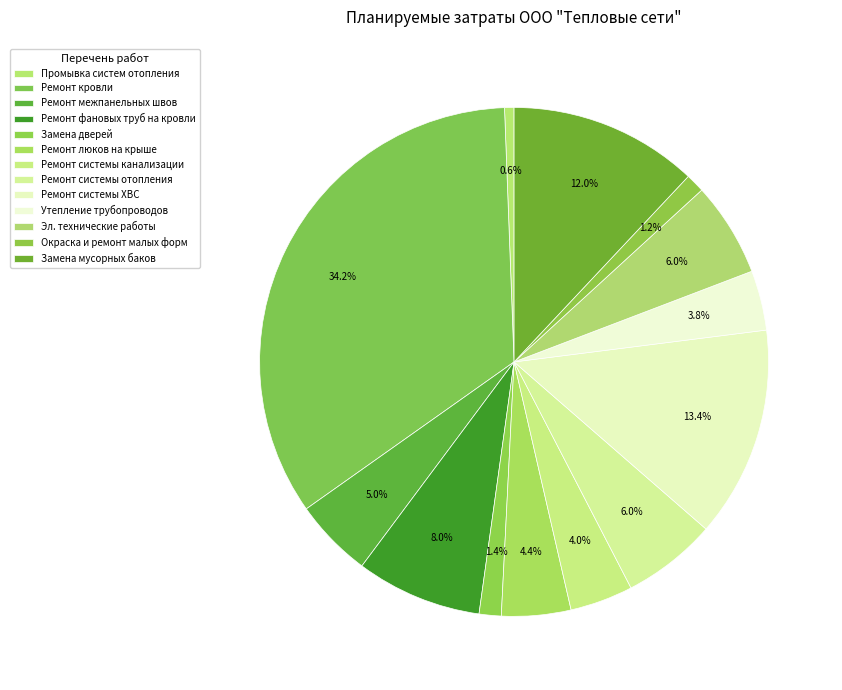

To the nearest percent, what is the average slice percentage?

8%